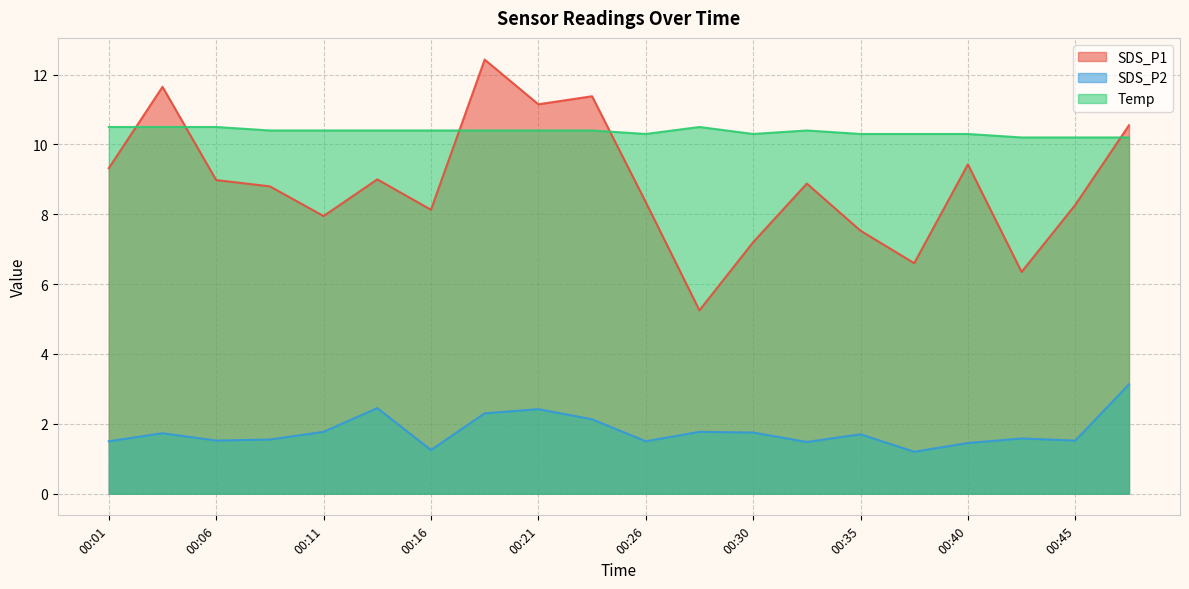

Is it true that Temp equals 10.3 at 00:30?

True